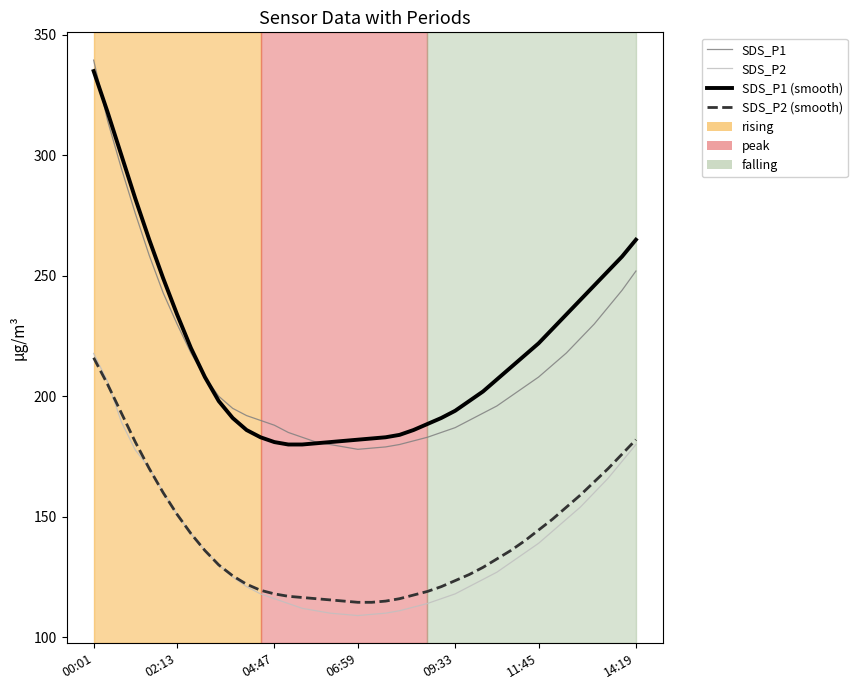

What is the maximum value shown in the chart?

339.6